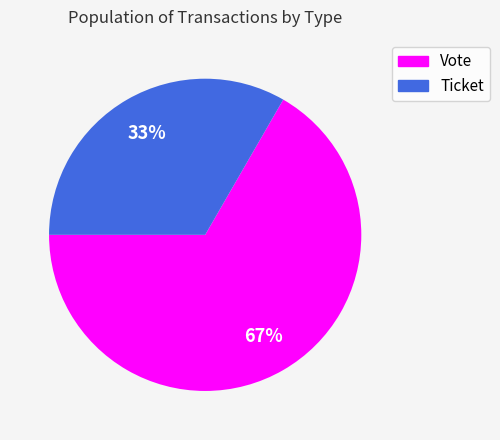

The Vote slice represents 91% of the pie. True or false?

False